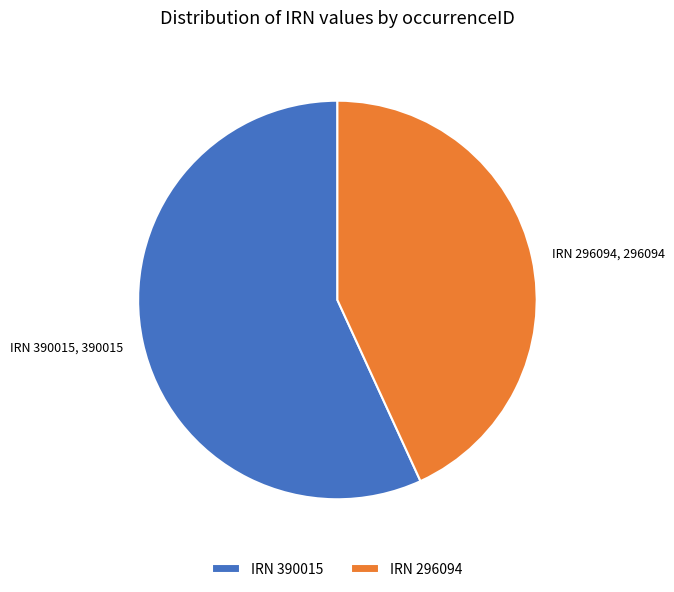

Is the sum of IRN 296094 and IRN 390015 greater than half?

Yes